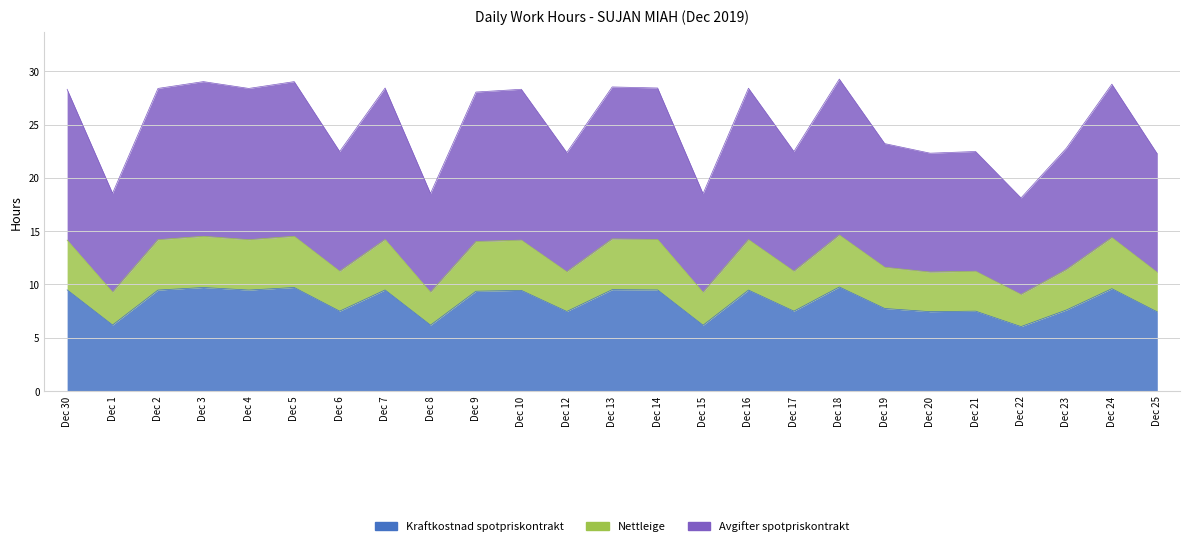

What is the label of the 11th point from the right?

Dec 15